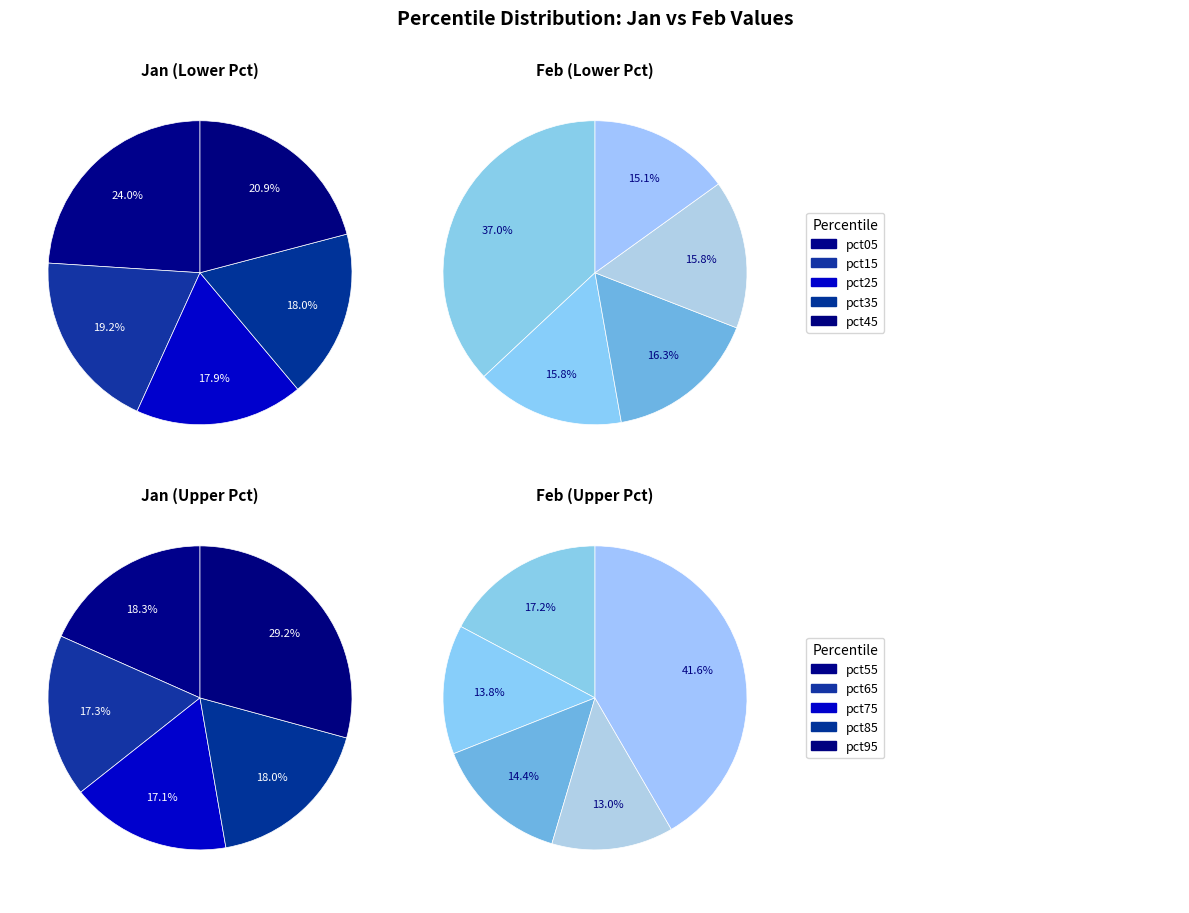

Is the sum of feb_values and 5 greater than half?

No